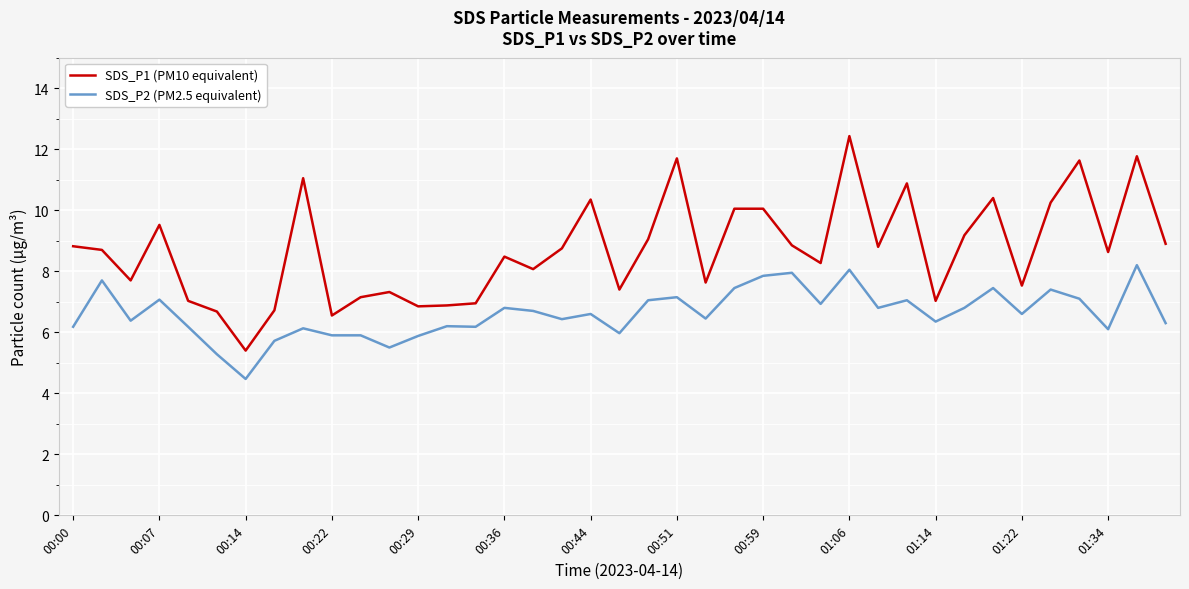

Rank the series by their maximum value, from highest to lowest.

SDS_P1 (PM10 equivalent), SDS_P2 (PM2.5 equivalent)